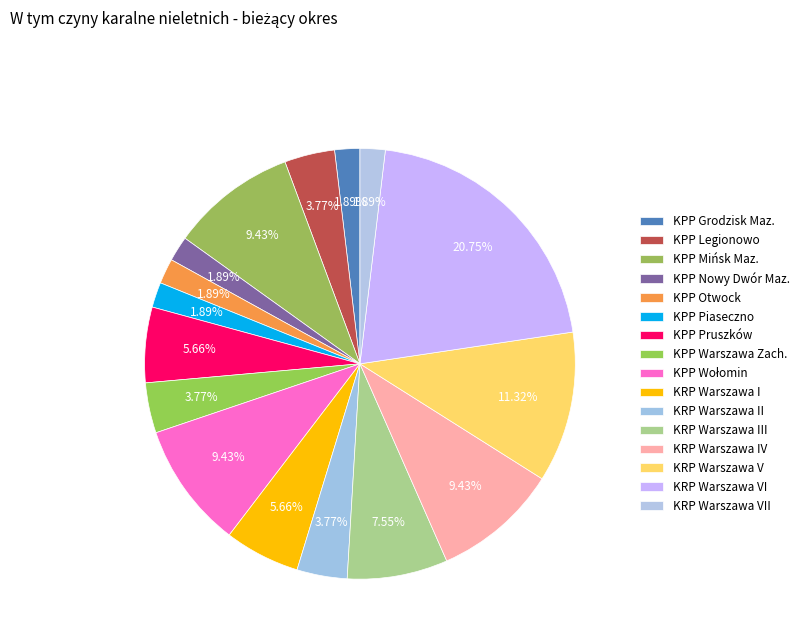

Which slice is the largest?

KRP Warszawa VI